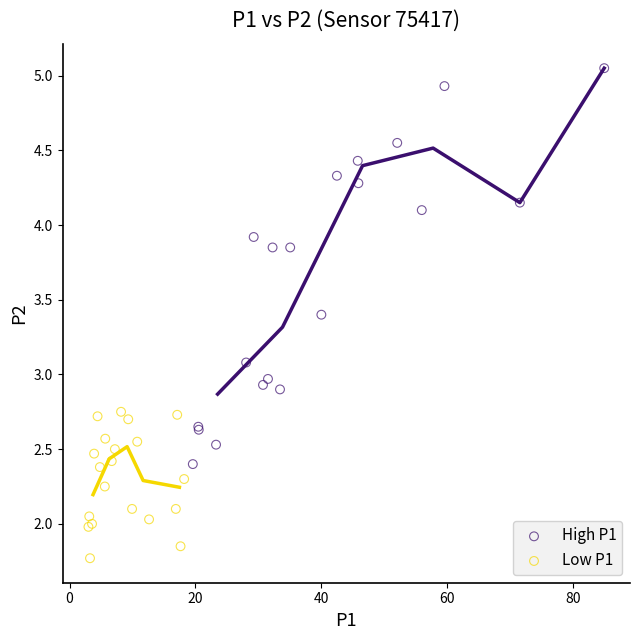

Which series has the widest spread of Y values?

High P1